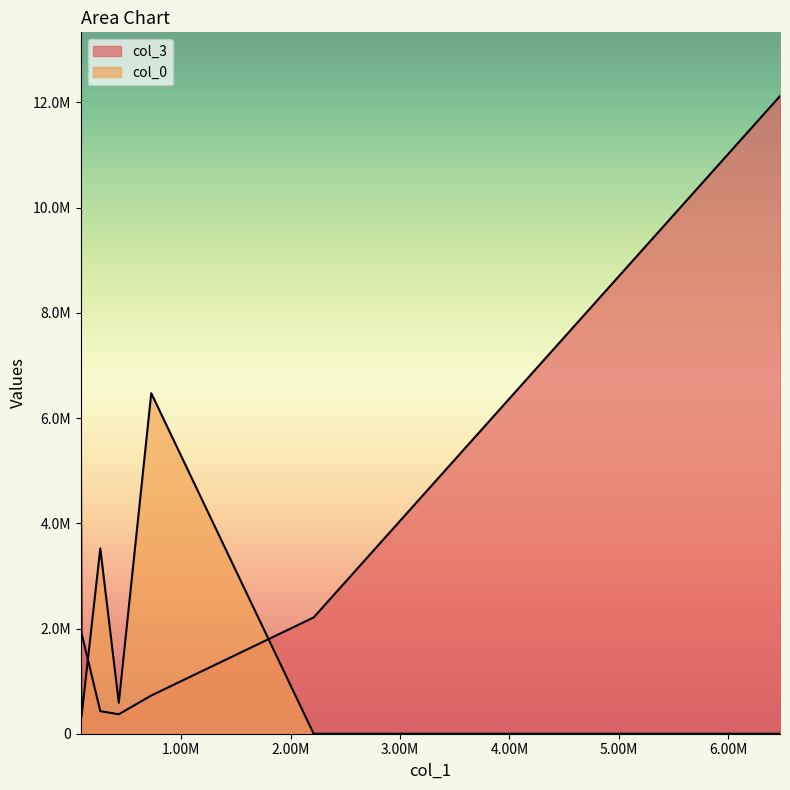

True or false: col_3 and col_0 intersect in this chart.

True